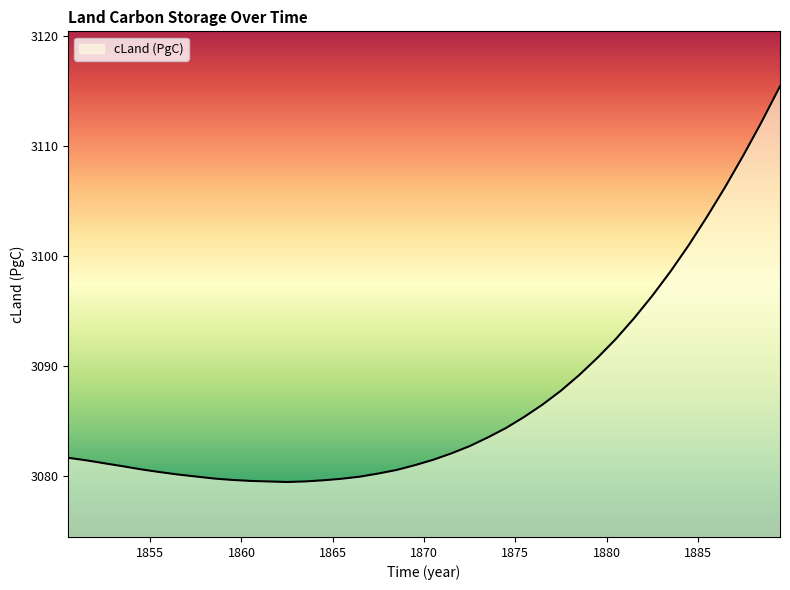

What is the maximum value shown in the chart?

3115.5